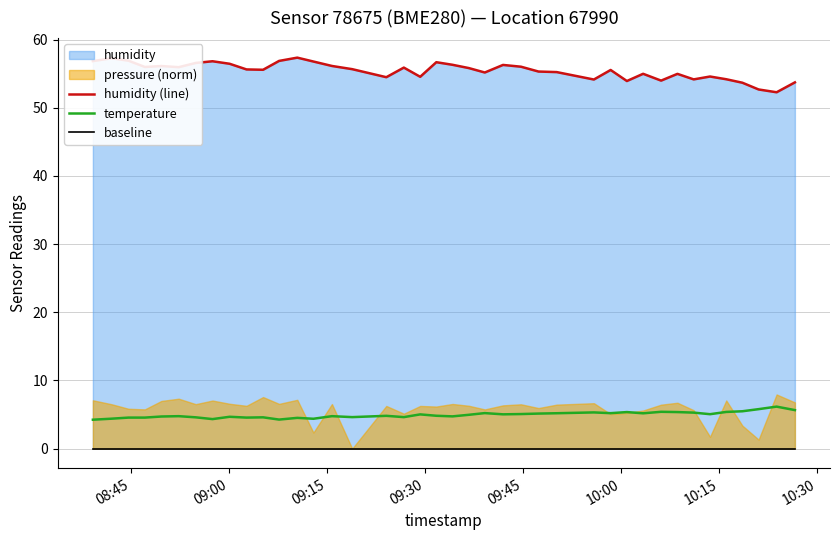

Reading right to left, extract all data points from this chart.

humidity (line): 53.7	52.3	52.7	53.7	54.2	54.6	54.2	55.0	54.0	55.0	53.9	55.5	54.1	55.2	55.3	56.0	56.3	55.2	55.8	56.3	56.7	54.5	55.9	54.5	55.7	56.1	56.8	57.4	56.9	55.6	55.6	56.5	56.8	56.6	56.0	56.1	56.0	56.9	57.3	56.9
temperature: 5.7	6.2	5.8	5.5	5.4	5.0	5.3	5.4	5.4	5.2	5.4	5.2	5.3	5.2	5.1	5.1	5.0	5.2	5.0	4.7	4.8	5.0	4.6	4.8	4.6	4.8	4.4	4.5	4.3	4.6	4.5	4.7	4.3	4.6	4.8	4.7	4.5	4.5	4.4	4.2
baseline: 0.0	0.0	0.0	0.0	0.0	0.0	0.0	0.0	0.0	0.0	0.0	0.0	0.0	0.0	0.0	0.0	0.0	0.0	0.0	0.0	0.0	0.0	0.0	0.0	0.0	0.0	0.0	0.0	0.0	0.0	0.0	0.0	0.0	0.0	0.0	0.0	0.0	0.0	0.0	0.0